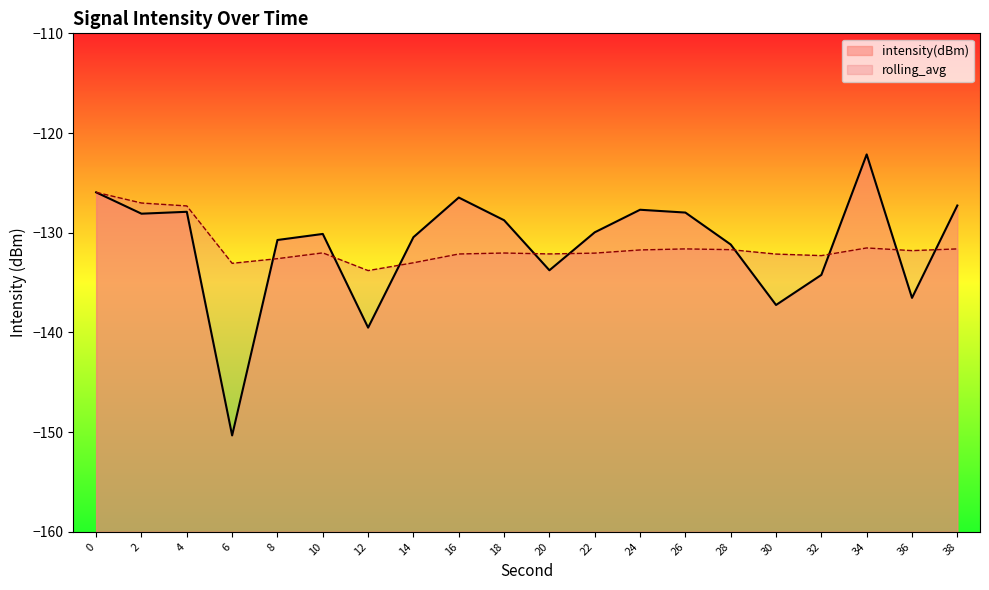

At which category does the chart reach its peak across all series?

34